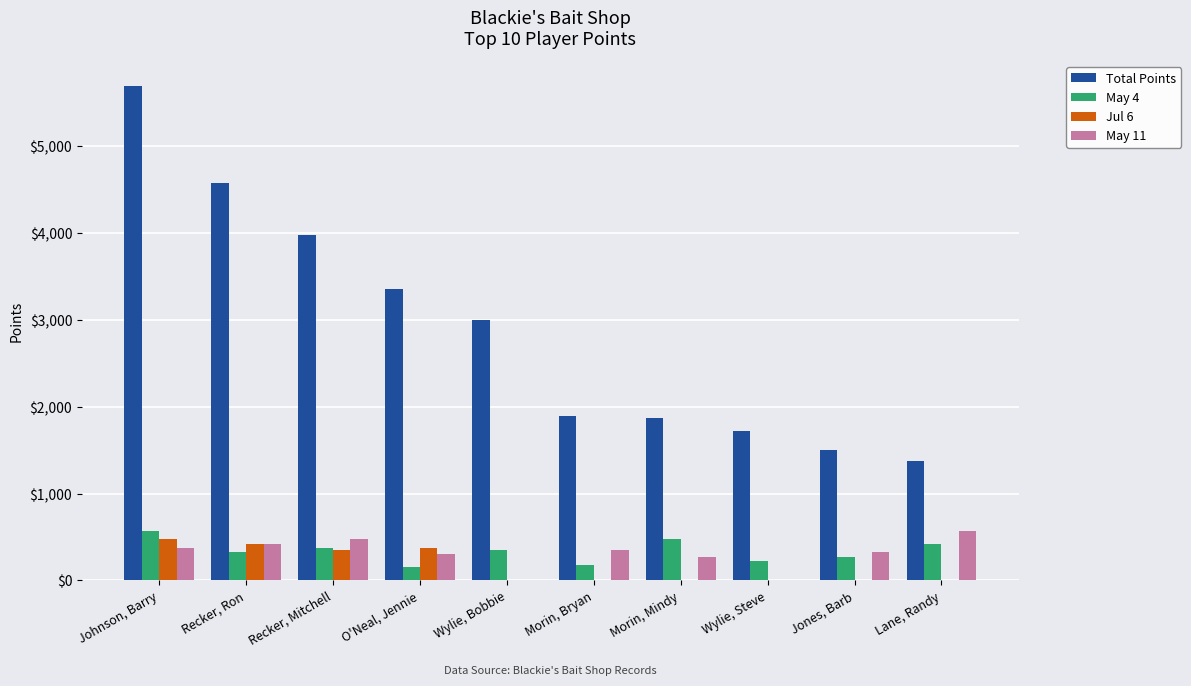

Between Recker, Mitchell and Morin, Mindy, which series saw the biggest shift?

Total Points